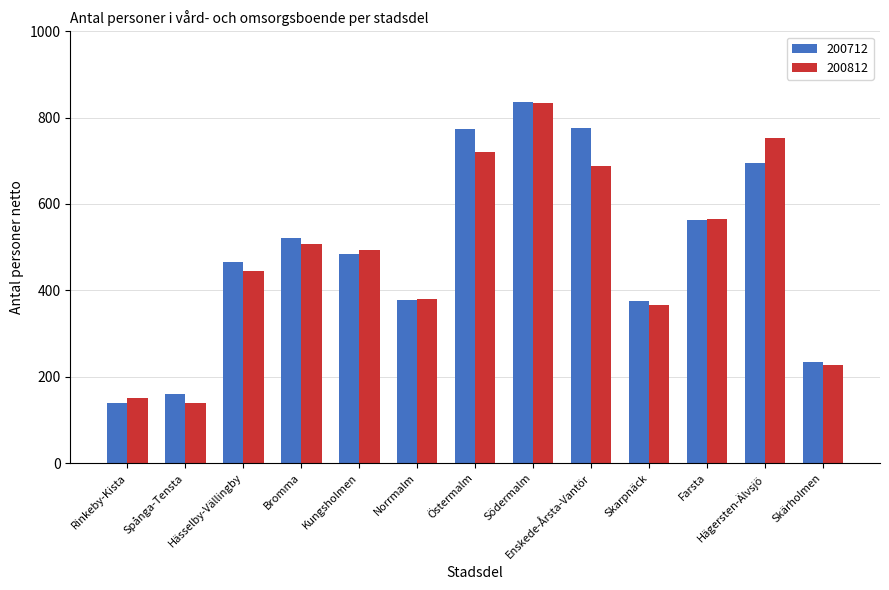

Which series changed the most between Södermalm and Skärholmen?

200812